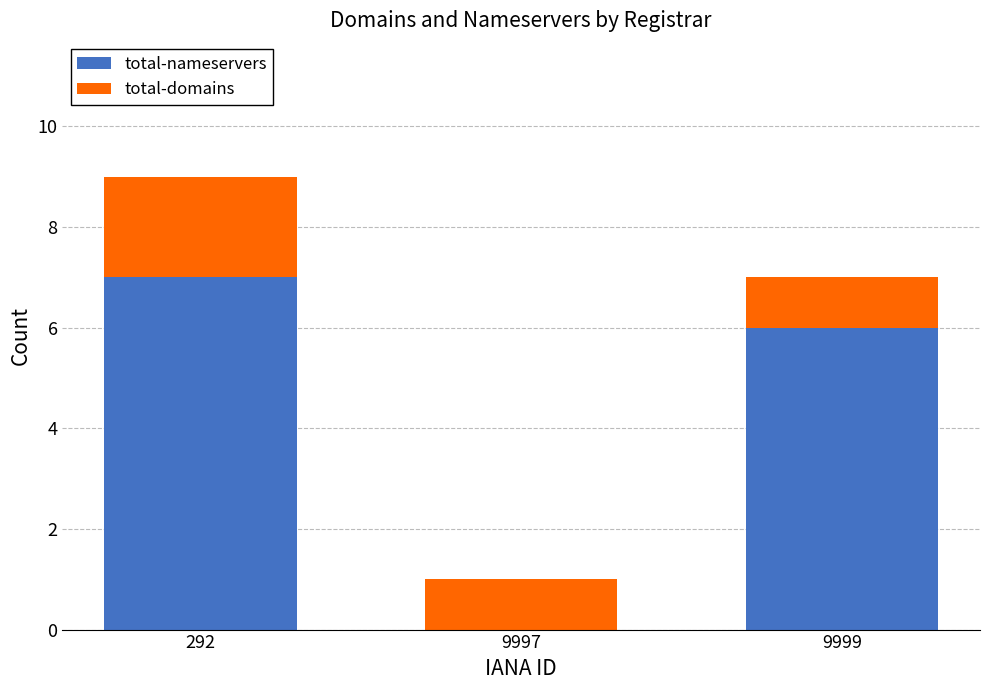

Are the bars grouped side by side (vs. stacked)?

No